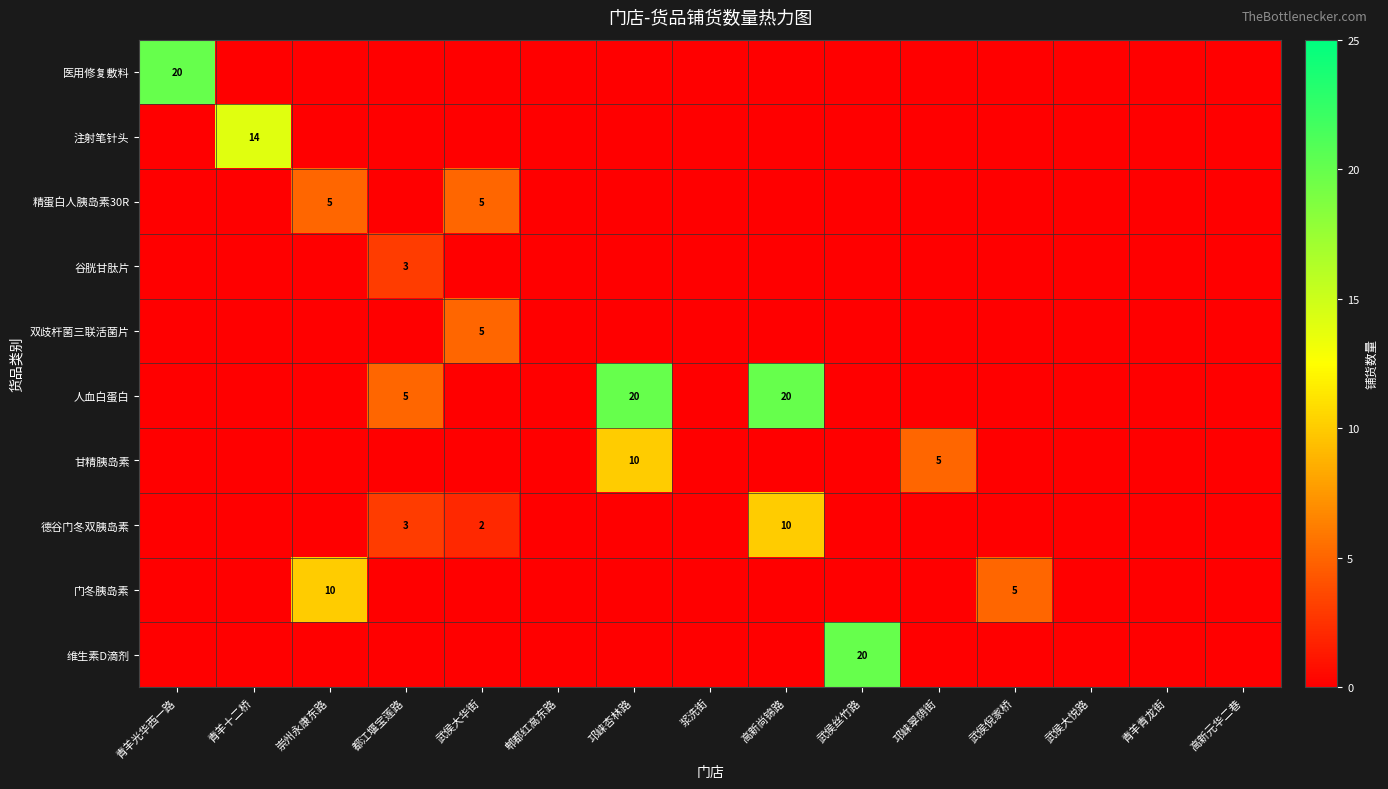

The value of 德谷门冬双胰岛素 at 都江堰宝莲路 is 3. True or false?

True